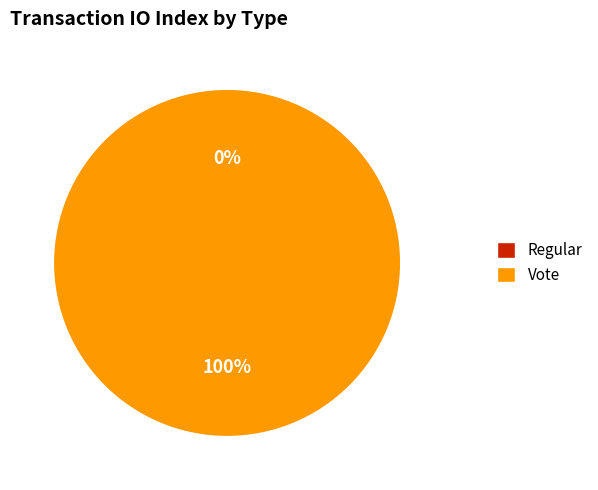

What is the majority slice?

Vote